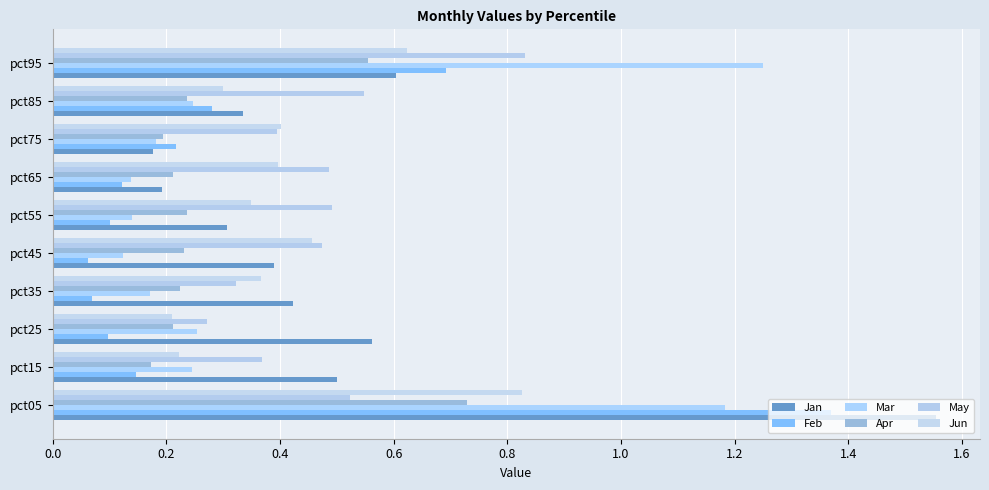

Count the number of data series in this chart.

6